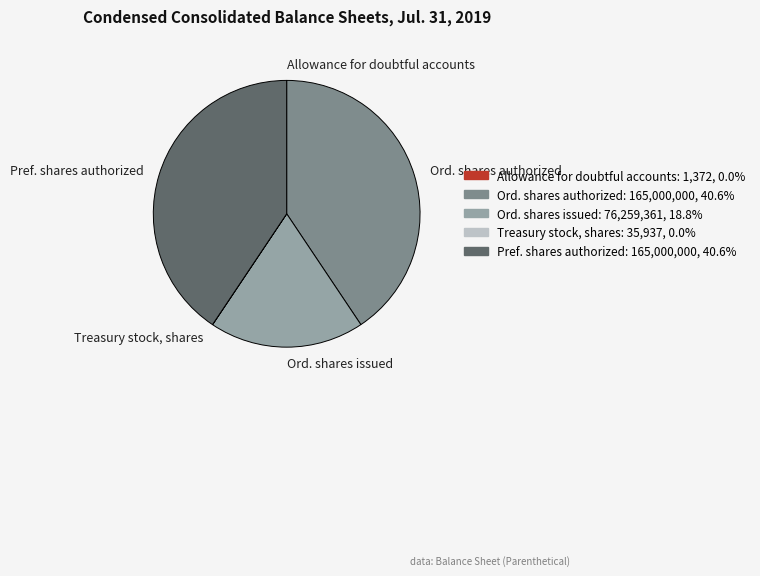

Is there a majority slice in this chart?

No